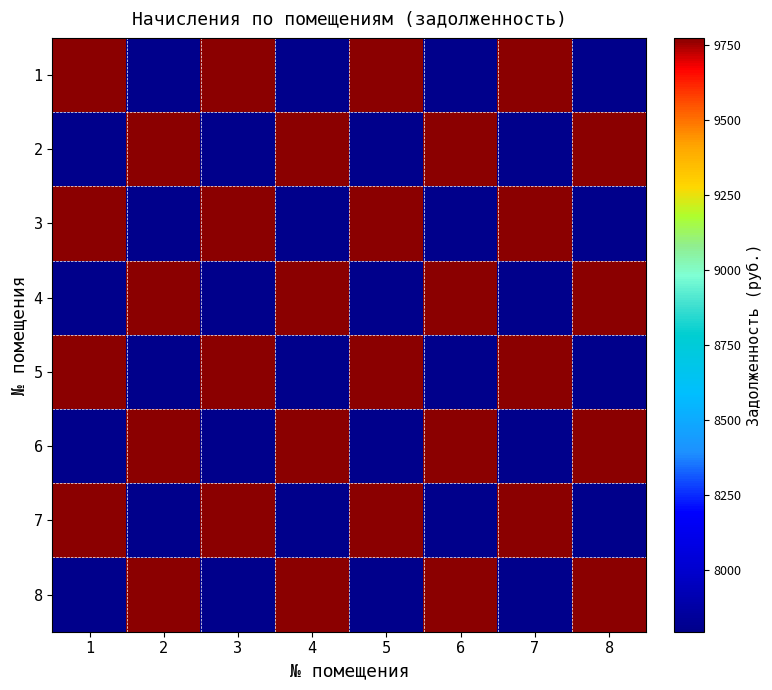

What is the spread (max minus min) of values at 3?

1977.6